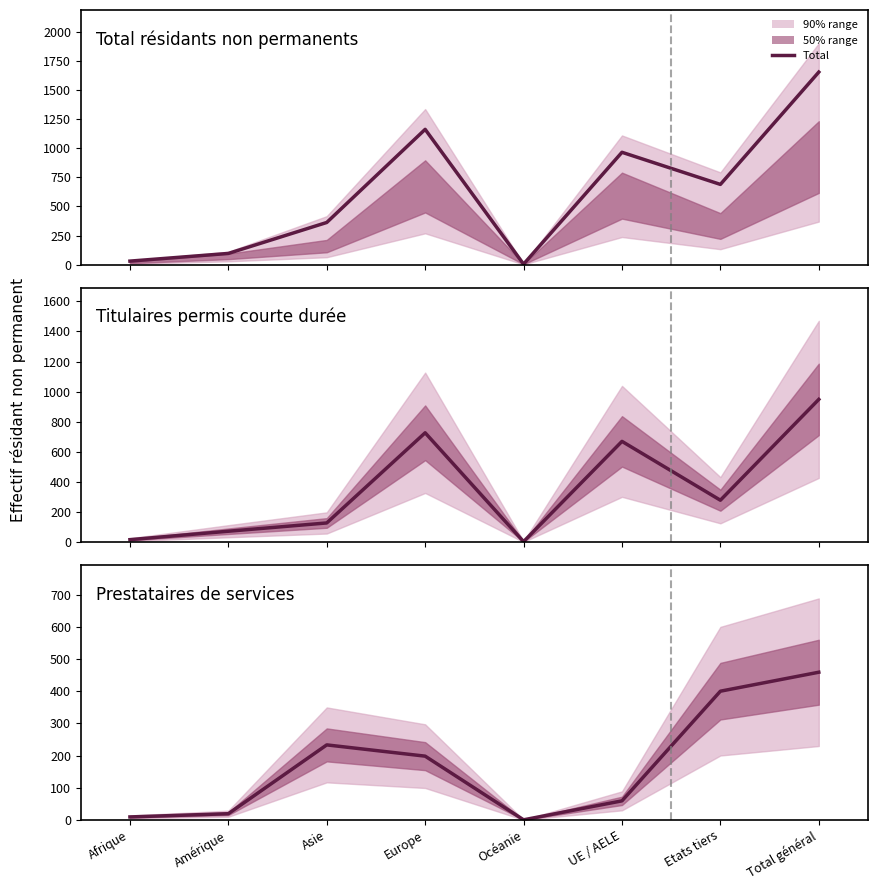

Does the chart display data point markers on the line(s)?

No